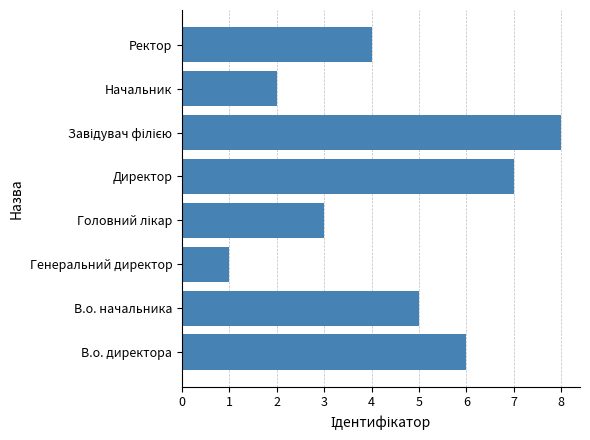

What is the maximum value shown in the chart?

8